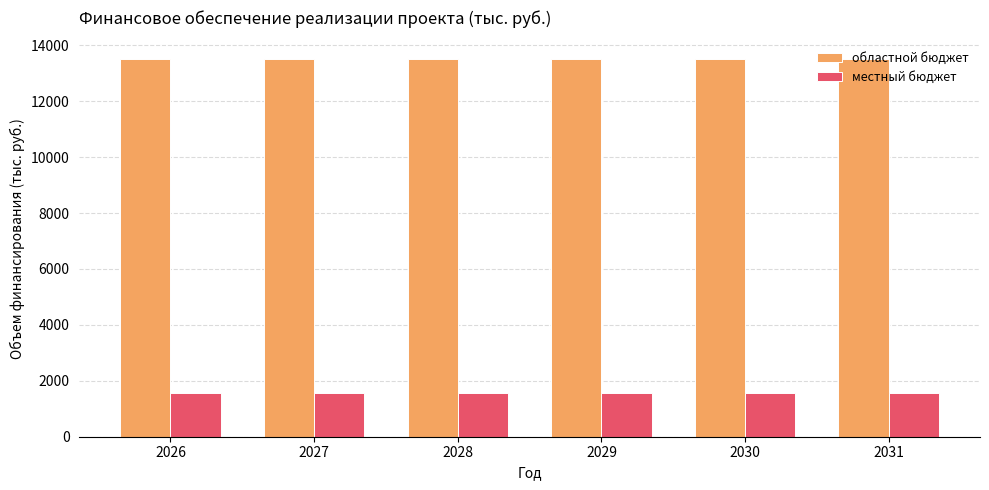

What is the difference between the highest and lowest values at 2029?

11928.8